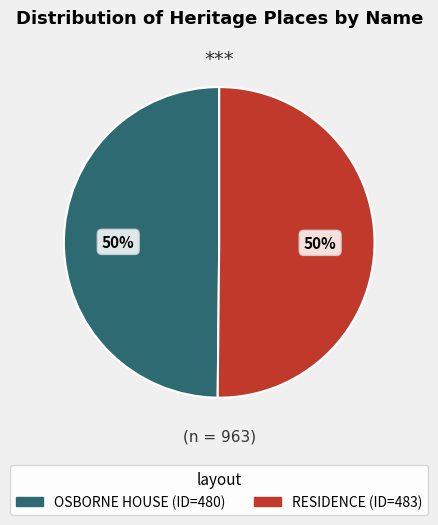

True or false: RESIDENCE accounts for 50% of the total.

True